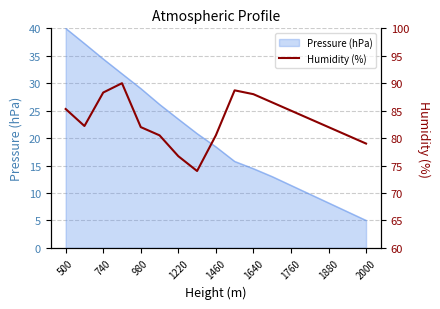

How many interior local peaks (higher than both neighbors) does the data have?

2